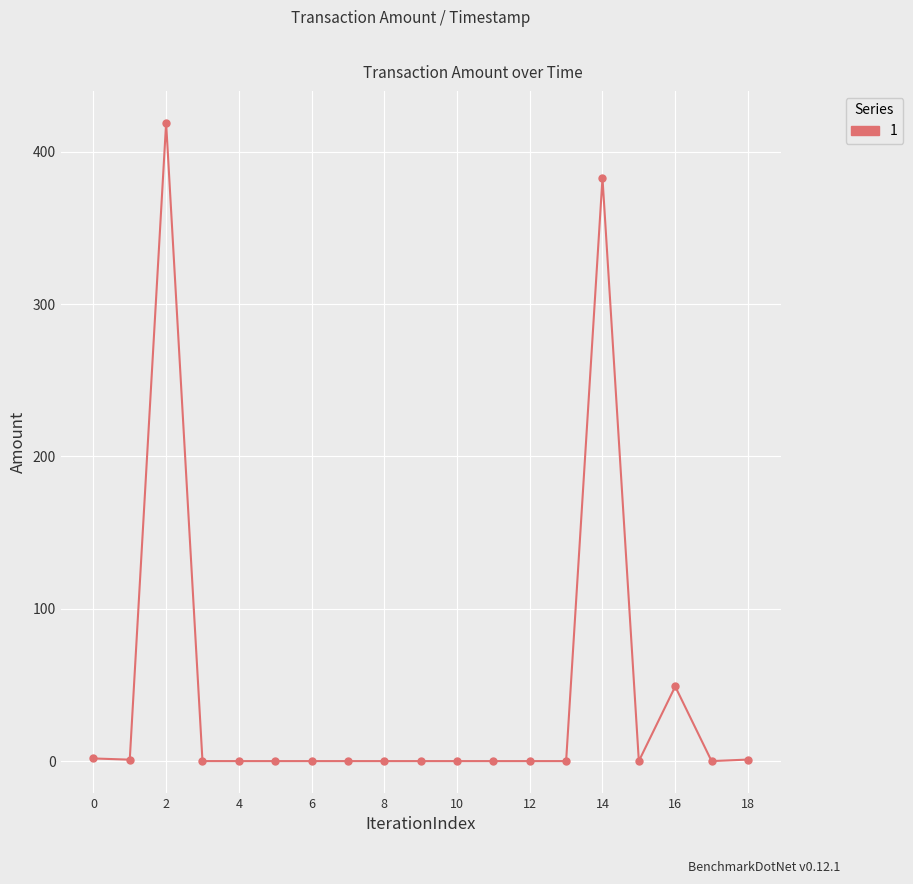

What is the sum of all values?

854.5